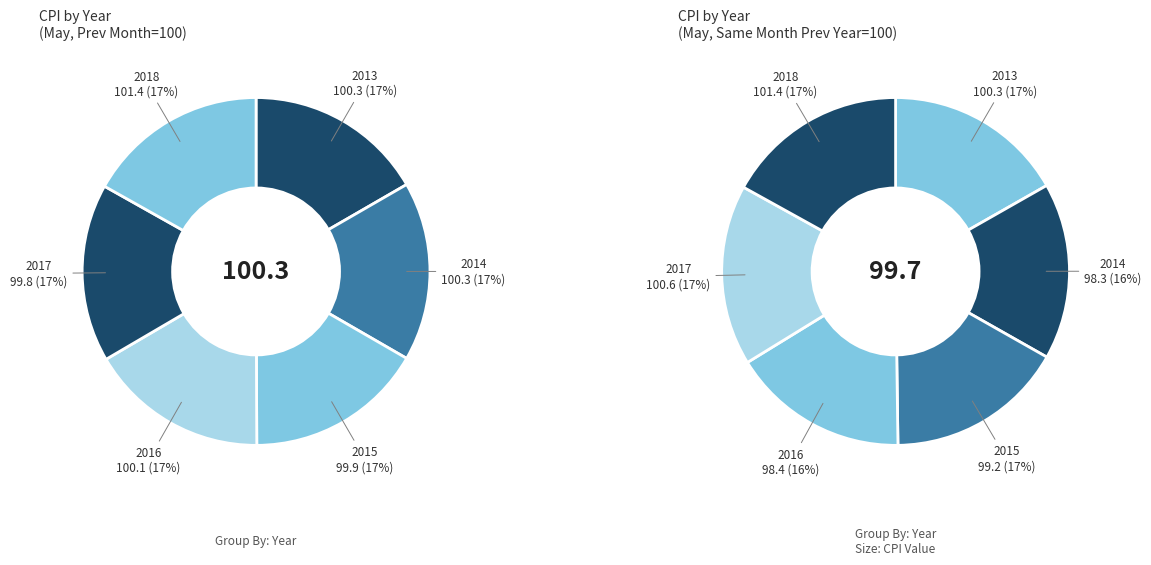

Which slice is the smallest?

2017